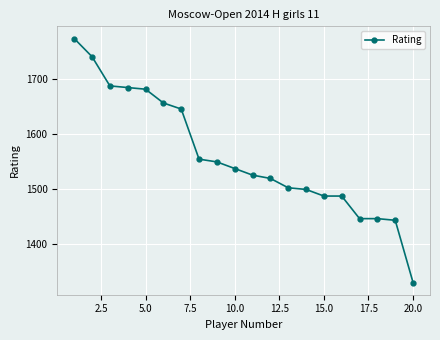

Reading right to left, what are all the values shown in this chart?

1330	1443	1446	1446	1487	1487	1499	1502	1519	1525	1537	1549	1554	1645	1656	1681	1684	1687	1740	1773